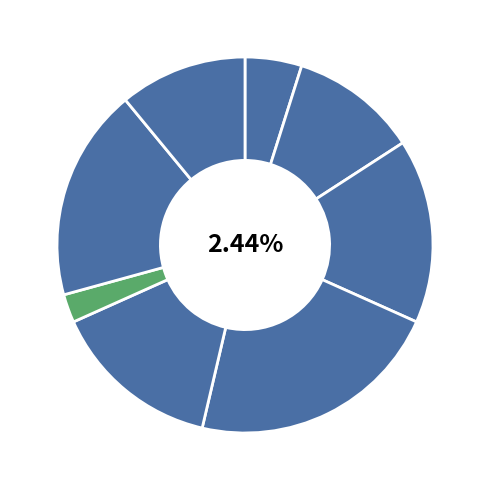

To the nearest percent, what is the difference between the Bozeman Grand Prix Day 1 and Wild West CX Flathead Day 1 slice percentages?

5%